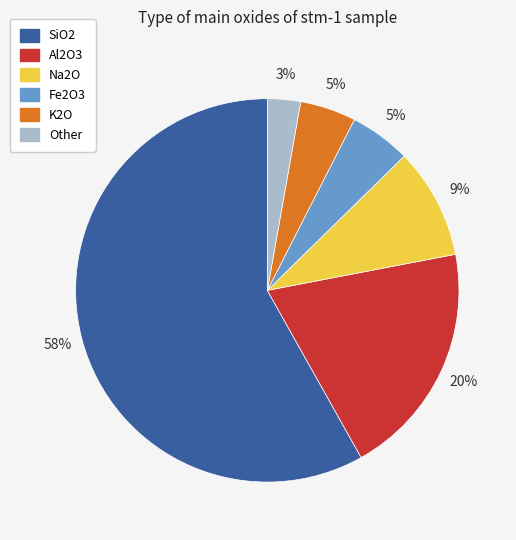

Which slice represents more than half of the pie?

SiO2